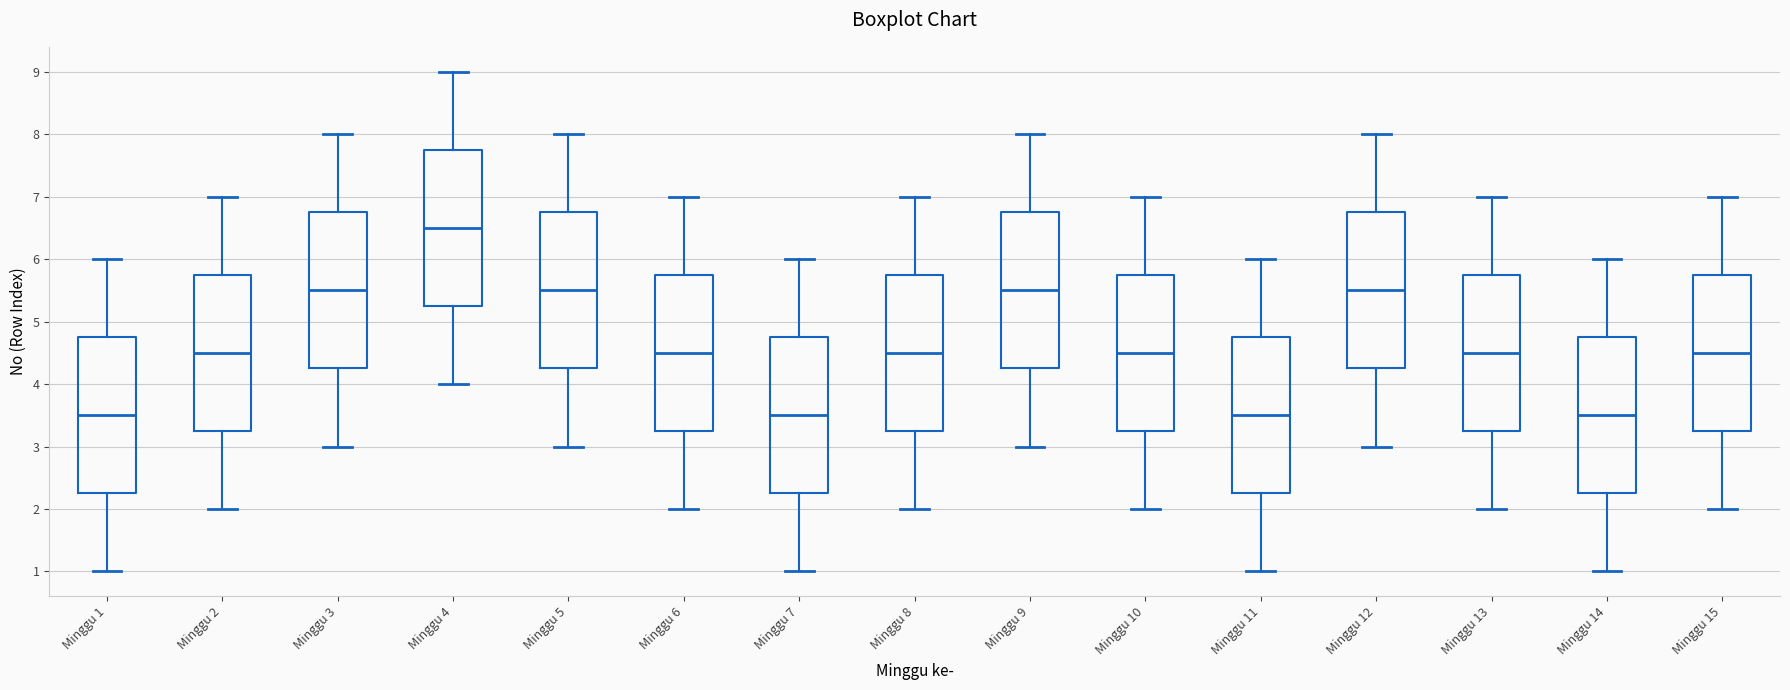

Reading left to right, transcribe this box plot: for each box, give where its median line is, the range the box spans, and where its two whiskers end, as read against the y-axis. The values are not printed on the chart, so give them approximately, as read against the axis.

Minggu 1: median 3.5, box 2.3 to 4.8, whiskers 1.0 to 6.0
Minggu 2: median 4.5, box 3.3 to 5.8, whiskers 2.0 to 7.0
Minggu 3: median 5.5, box 4.3 to 6.8, whiskers 3.0 to 8.0
Minggu 4: median 6.5, box 5.3 to 7.8, whiskers 4.0 to 9.0
Minggu 5: median 5.5, box 4.3 to 6.8, whiskers 3.0 to 8.0
Minggu 6: median 4.5, box 3.3 to 5.8, whiskers 2.0 to 7.0
Minggu 7: median 3.5, box 2.3 to 4.8, whiskers 1.0 to 6.0
Minggu 8: median 4.5, box 3.3 to 5.8, whiskers 2.0 to 7.0
Minggu 9: median 5.5, box 4.3 to 6.8, whiskers 3.0 to 8.0
Minggu 10: median 4.5, box 3.3 to 5.8, whiskers 2.0 to 7.0
Minggu 11: median 3.5, box 2.3 to 4.8, whiskers 1.0 to 6.0
Minggu 12: median 5.5, box 4.3 to 6.8, whiskers 3.0 to 8.0
Minggu 13: median 4.5, box 3.3 to 5.8, whiskers 2.0 to 7.0
Minggu 14: median 3.5, box 2.3 to 4.8, whiskers 1.0 to 6.0
Minggu 15: median 4.5, box 3.3 to 5.8, whiskers 2.0 to 7.0